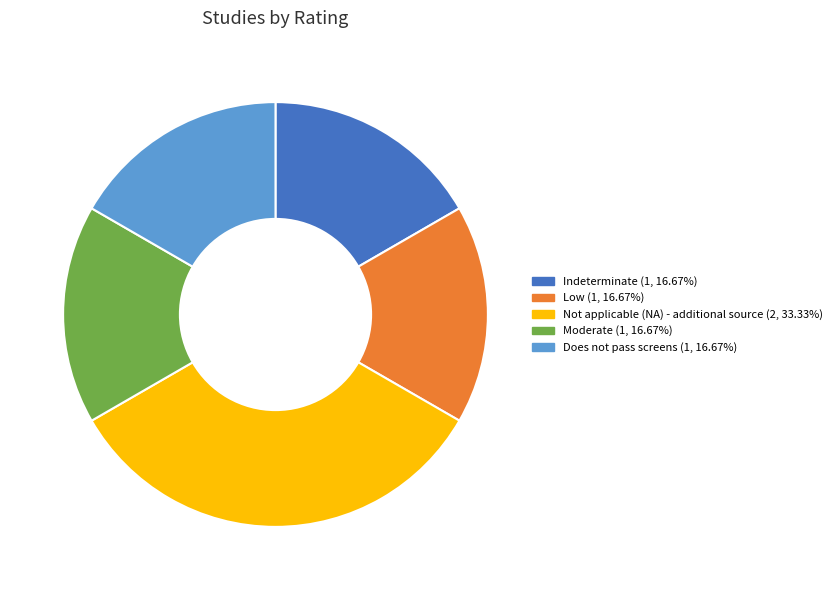

Is it true that Indeterminate is 25% of the pie?

False